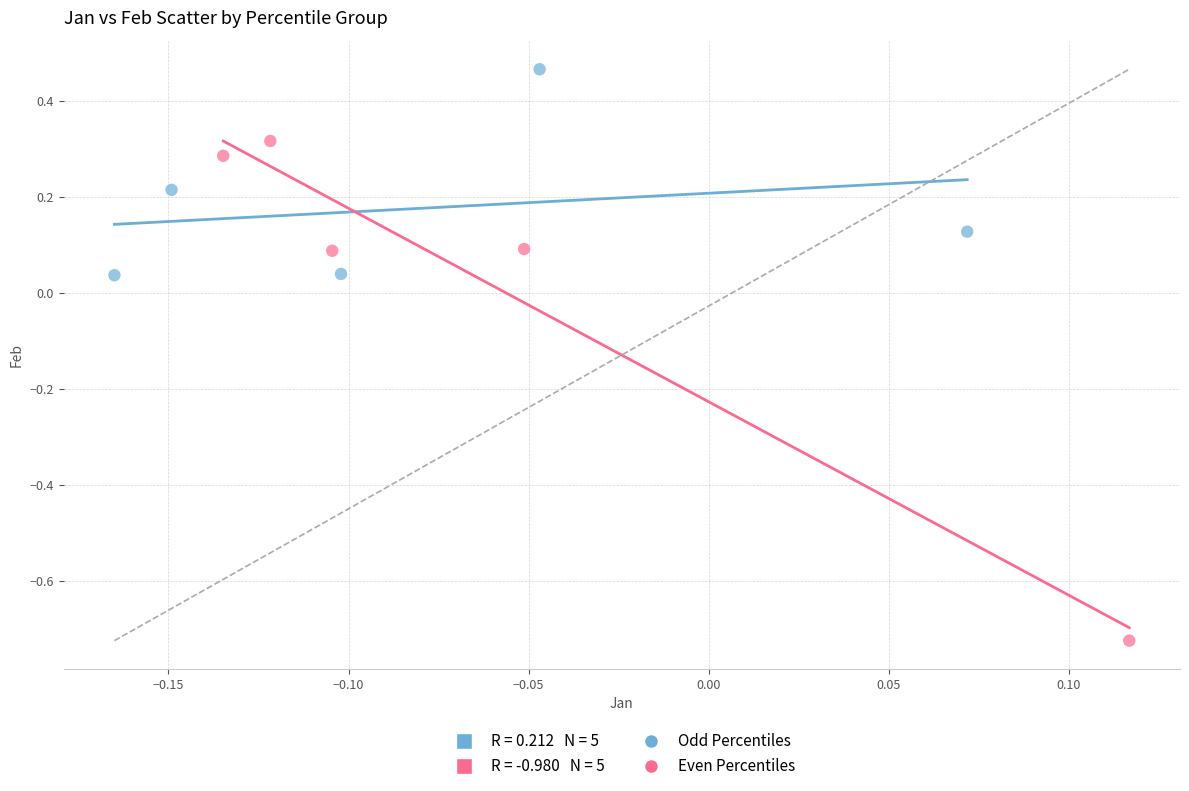

Which series has the widest spread of Y values?

Even Percentiles